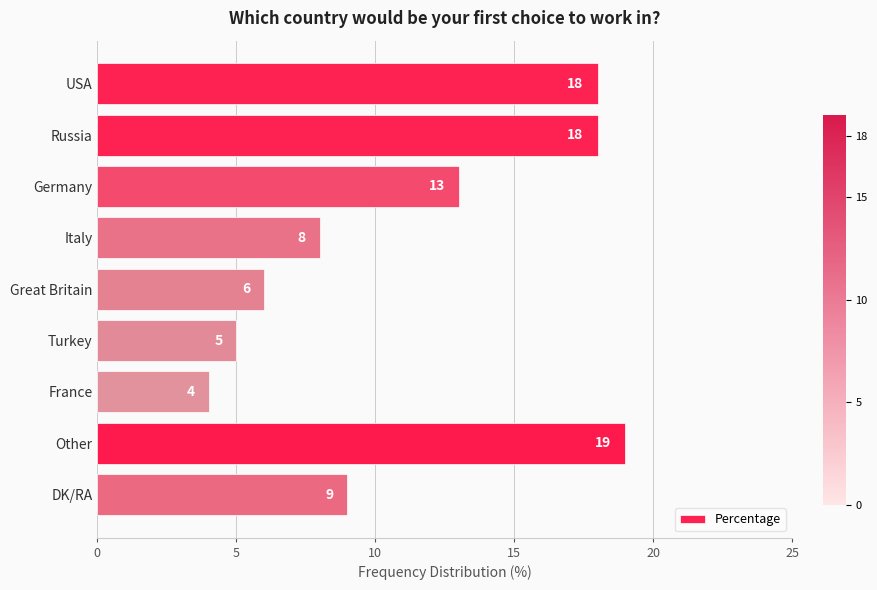

What is the label of the 9th bar from the bottom?

USA